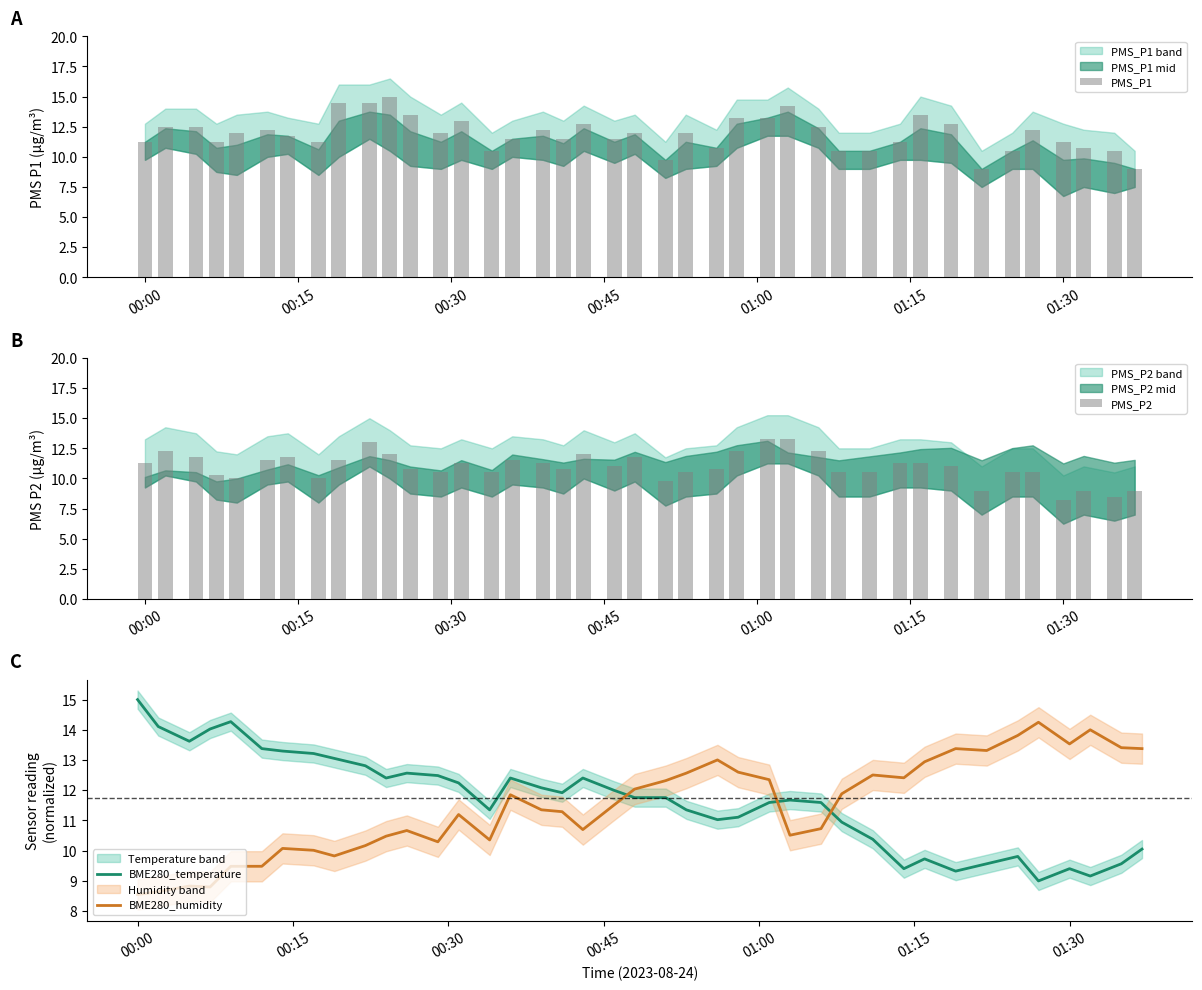

Which series has the widest spread of values?

PMS_P1